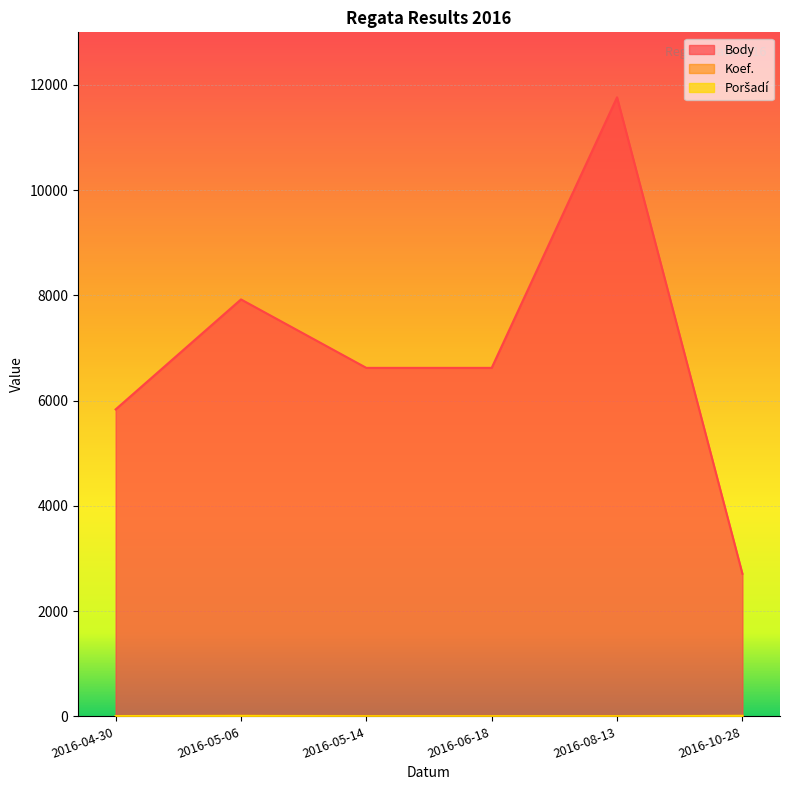

How many lines are shown in the chart?

3